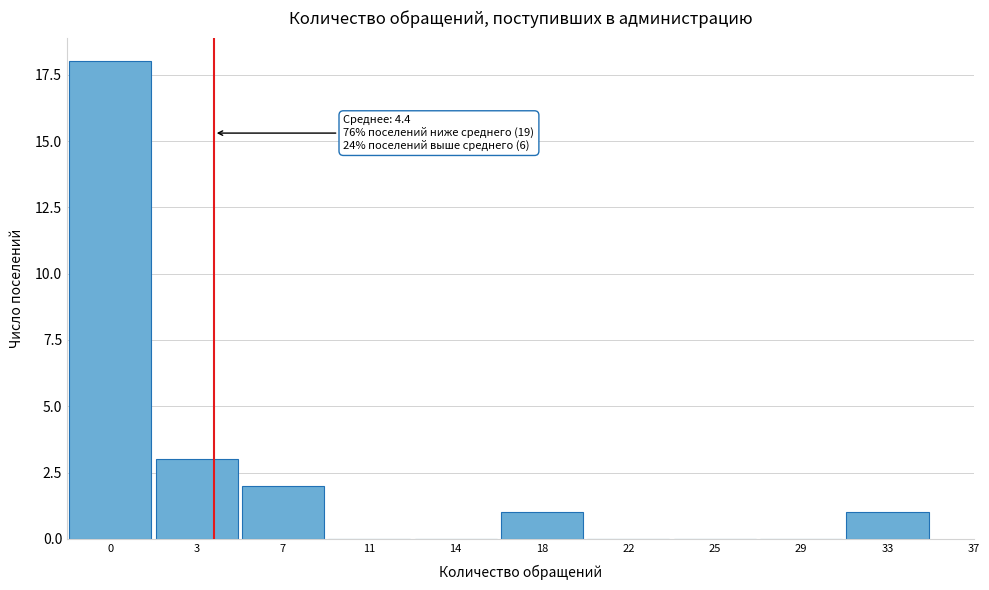

Reading left to right, what are all the values shown in this chart?

0=18	3=3	7=2	11=0	14=0	18=1	22=0	25=0	29=0	33=1